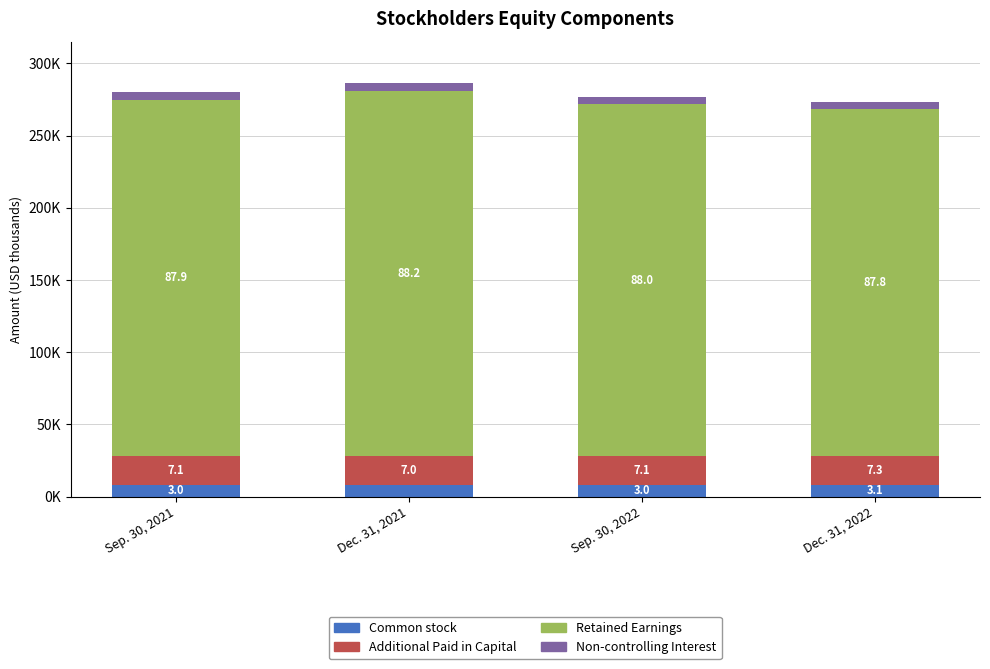

What are all the series names shown in the legend?

Common stock, Additional Paid in Capital, Retained Earnings, Non-controlling Interest